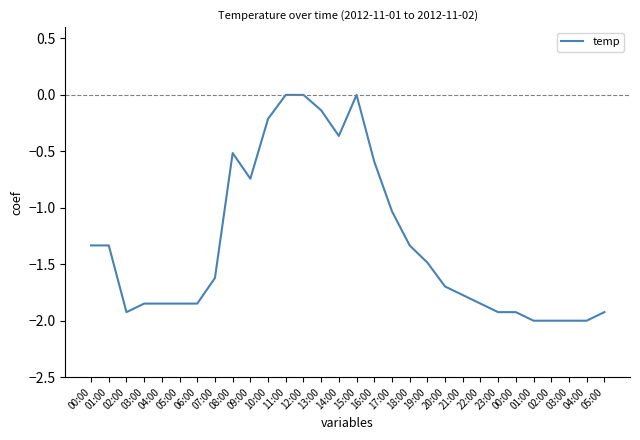

Reading left to right, extract all data points from this chart.

00:00=-1.3	01:00=-1.3	02:00=-1.9	03:00=-1.8	04:00=-1.8	05:00=-1.8	06:00=-1.8	07:00=-1.6	08:00=-0.5	09:00=-0.7	10:00=-0.2	11:00=0.0	12:00=0.0	13:00=-0.1	14:00=-0.4	15:00=0.0	16:00=-0.6	17:00=-1.0	18:00=-1.3	19:00=-1.5	20:00=-1.7	21:00=-1.8	22:00=-1.8	23:00=-1.9	00:00=-1.9	01:00=-2.0	02:00=-2.0	03:00=-2.0	04:00=-2.0	05:00=-1.9